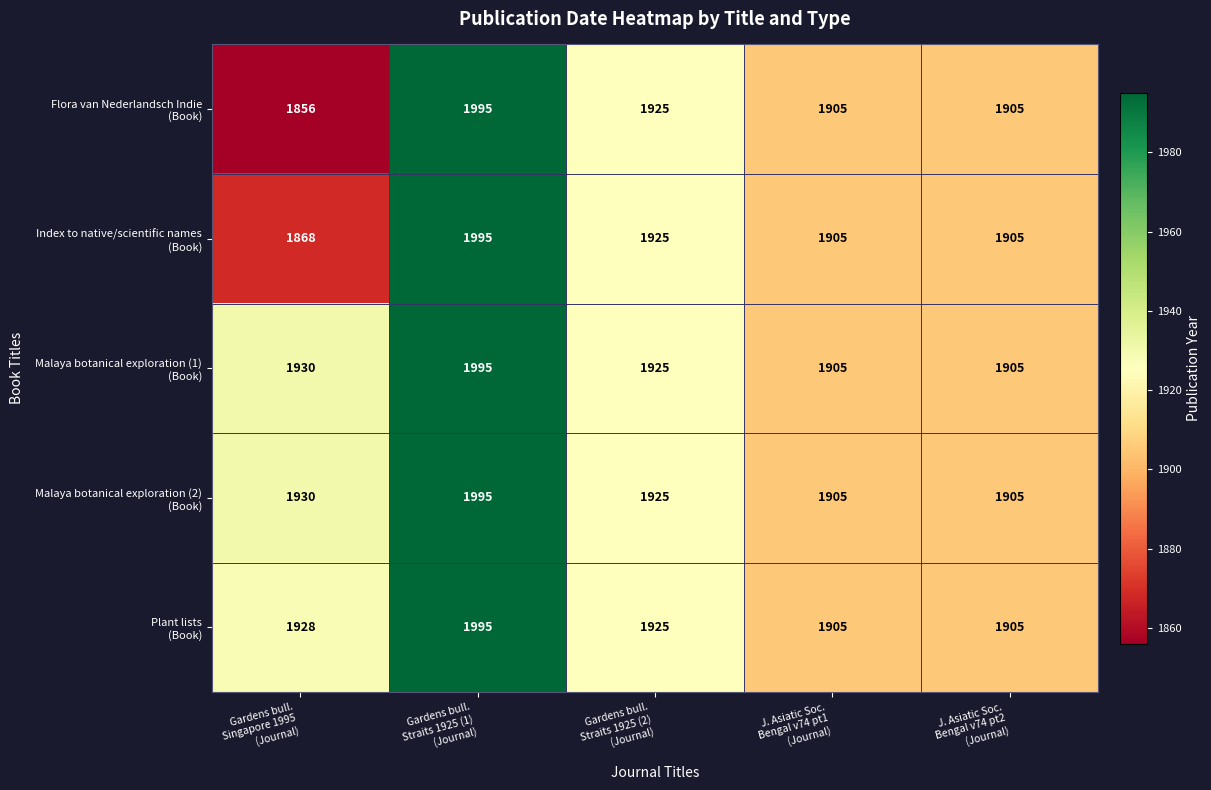

What is the smallest value displayed?

1856